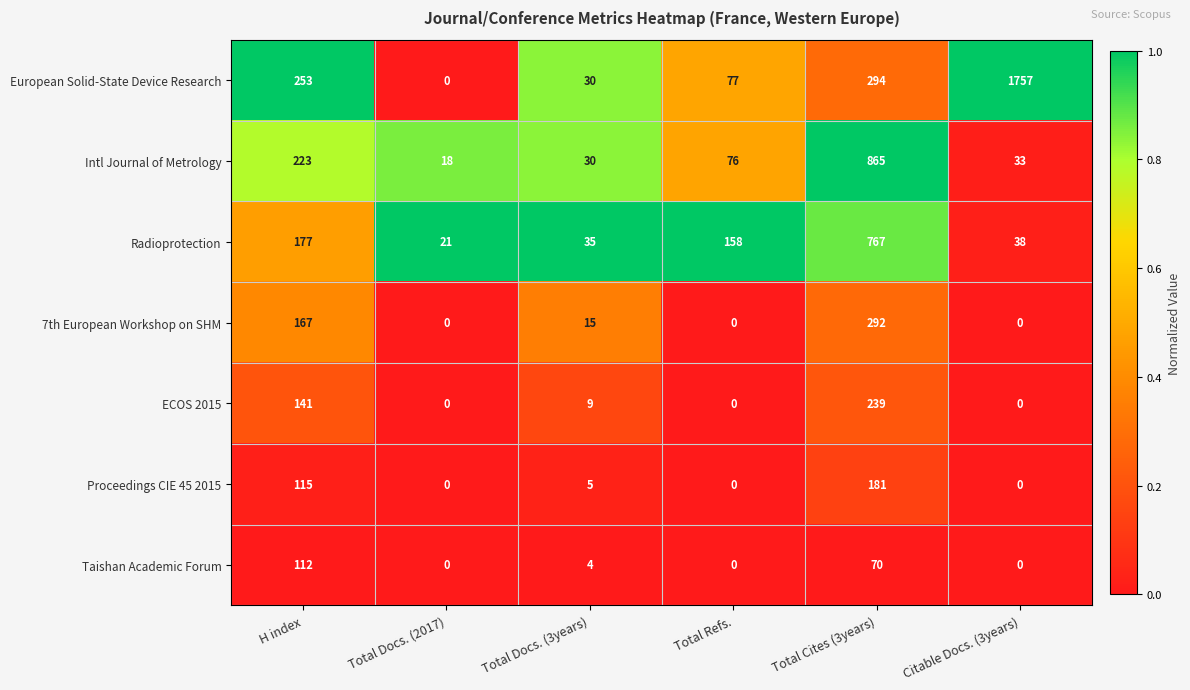

Which series has the largest range (max minus min)?

European Solid-State Device Research